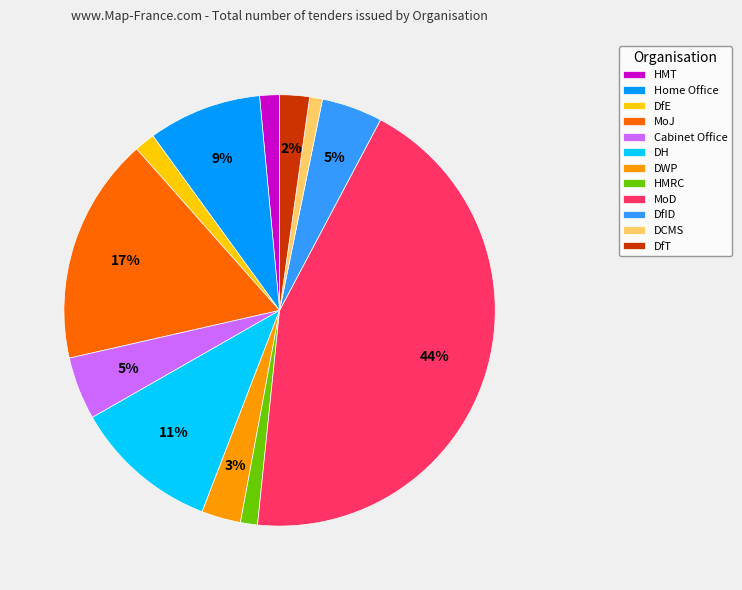

Does any single category account for the majority?

No